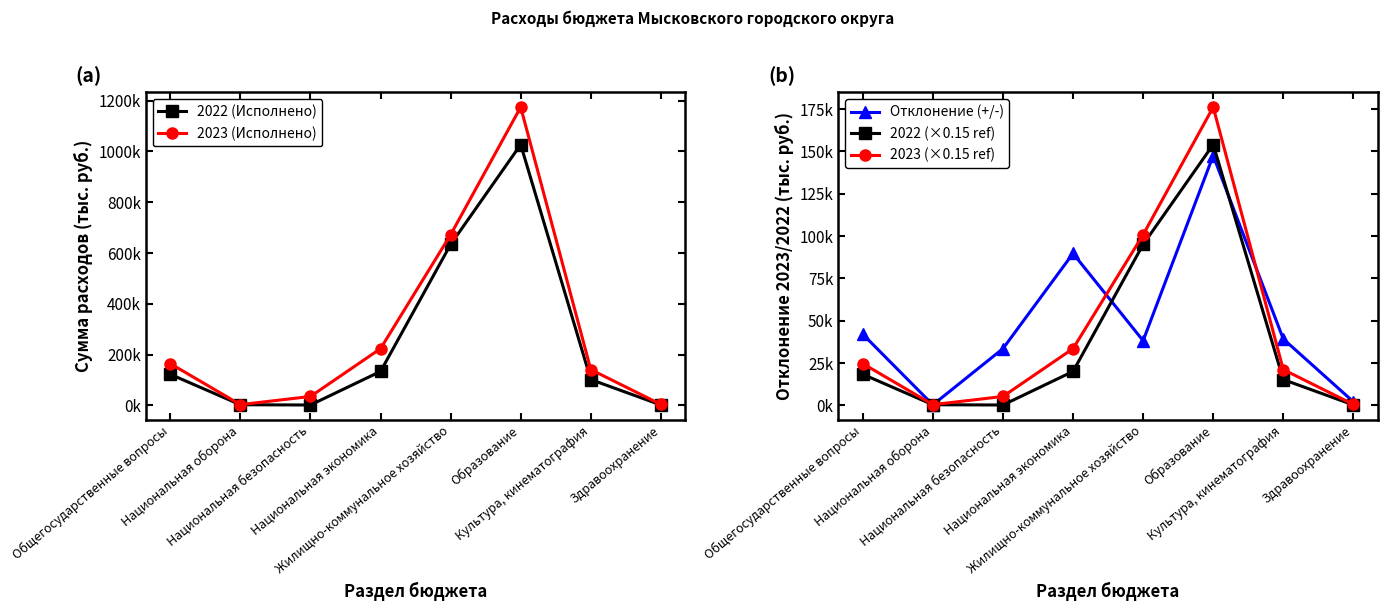

What is the difference between the second highest and minimum values in the Отклонение (+/-) series?

89391.6